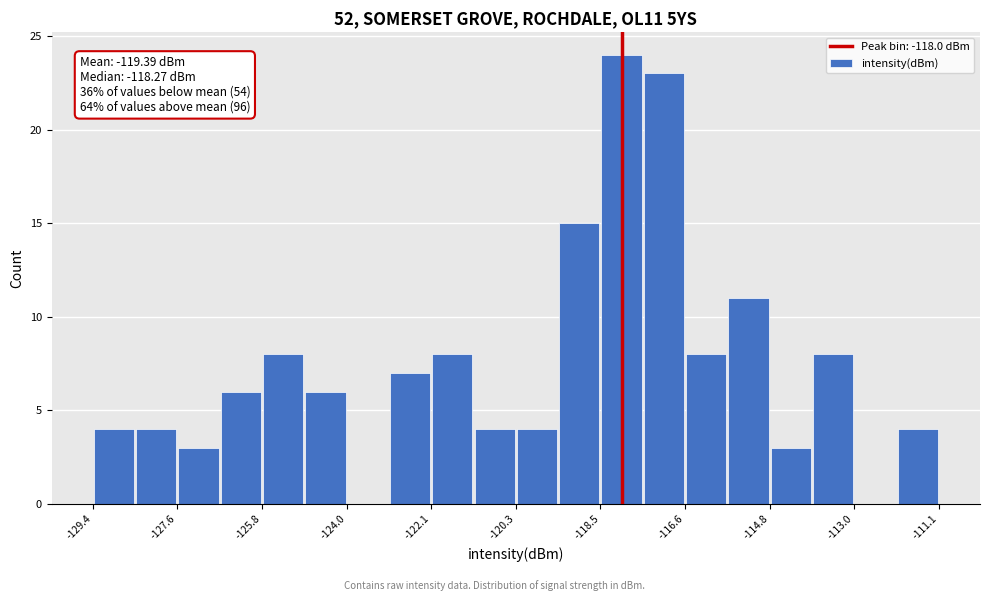

Which range on the x-axis has the tallest bar?

-118.4 to -117.6